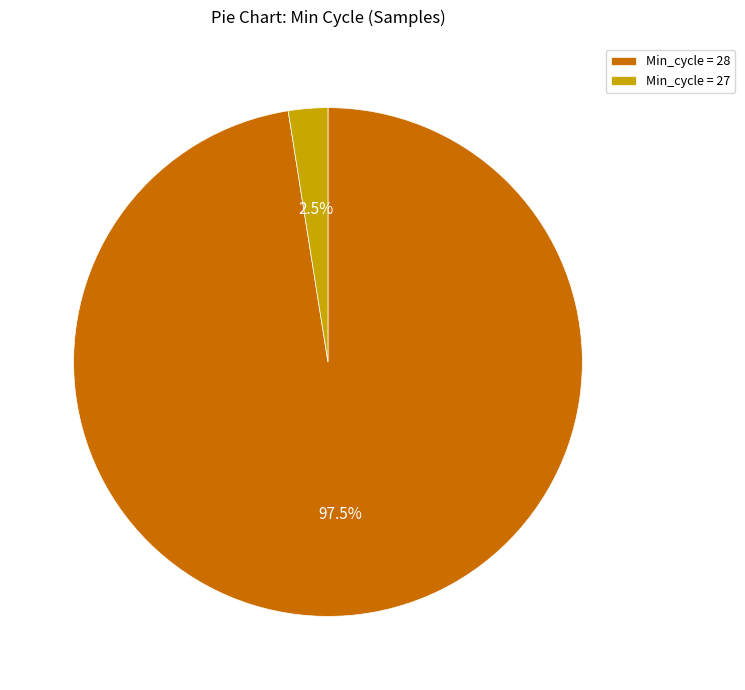

What is the largest slice in the pie chart?

Min_cycle = 28